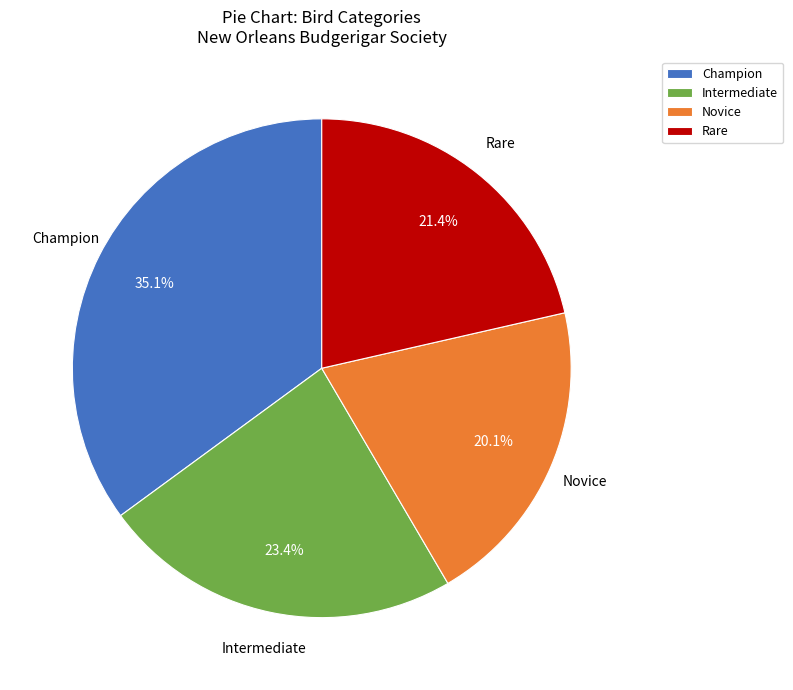

Approximately how many times larger is the value at Intermediate compared to Rare?

1.1